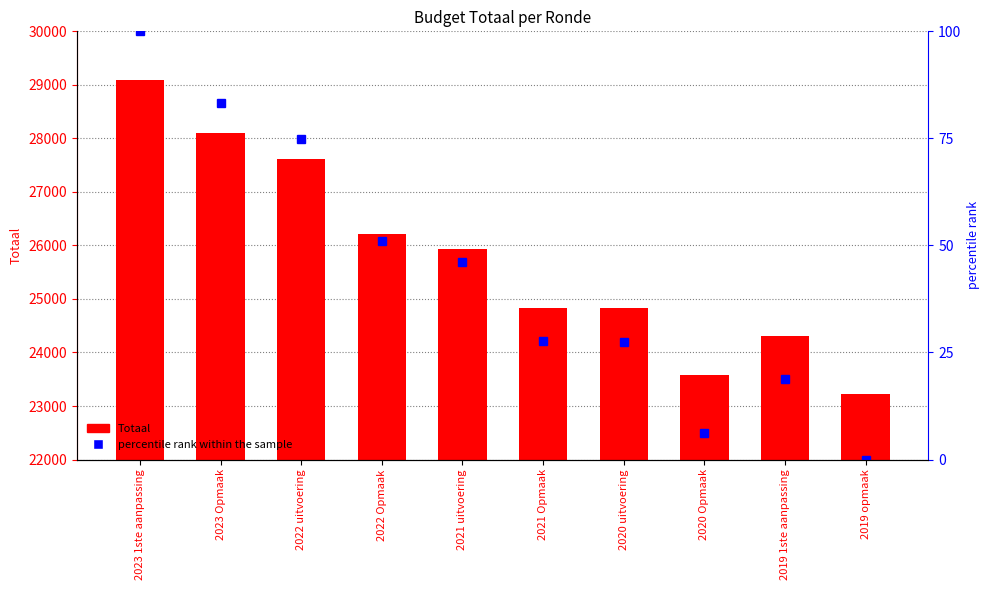

Is the value of percentile rank within the sample at 2021 uitvoering greater than the value of Totaal at 2023 Opmaak?

No